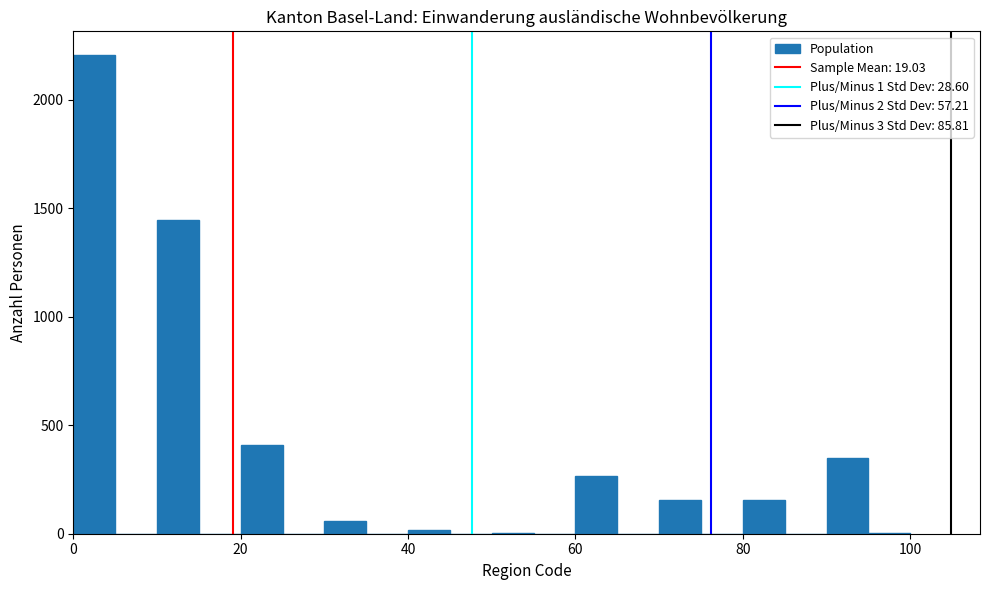

Read against the x-axis, roughly where is the centre of the tallest bar?

2